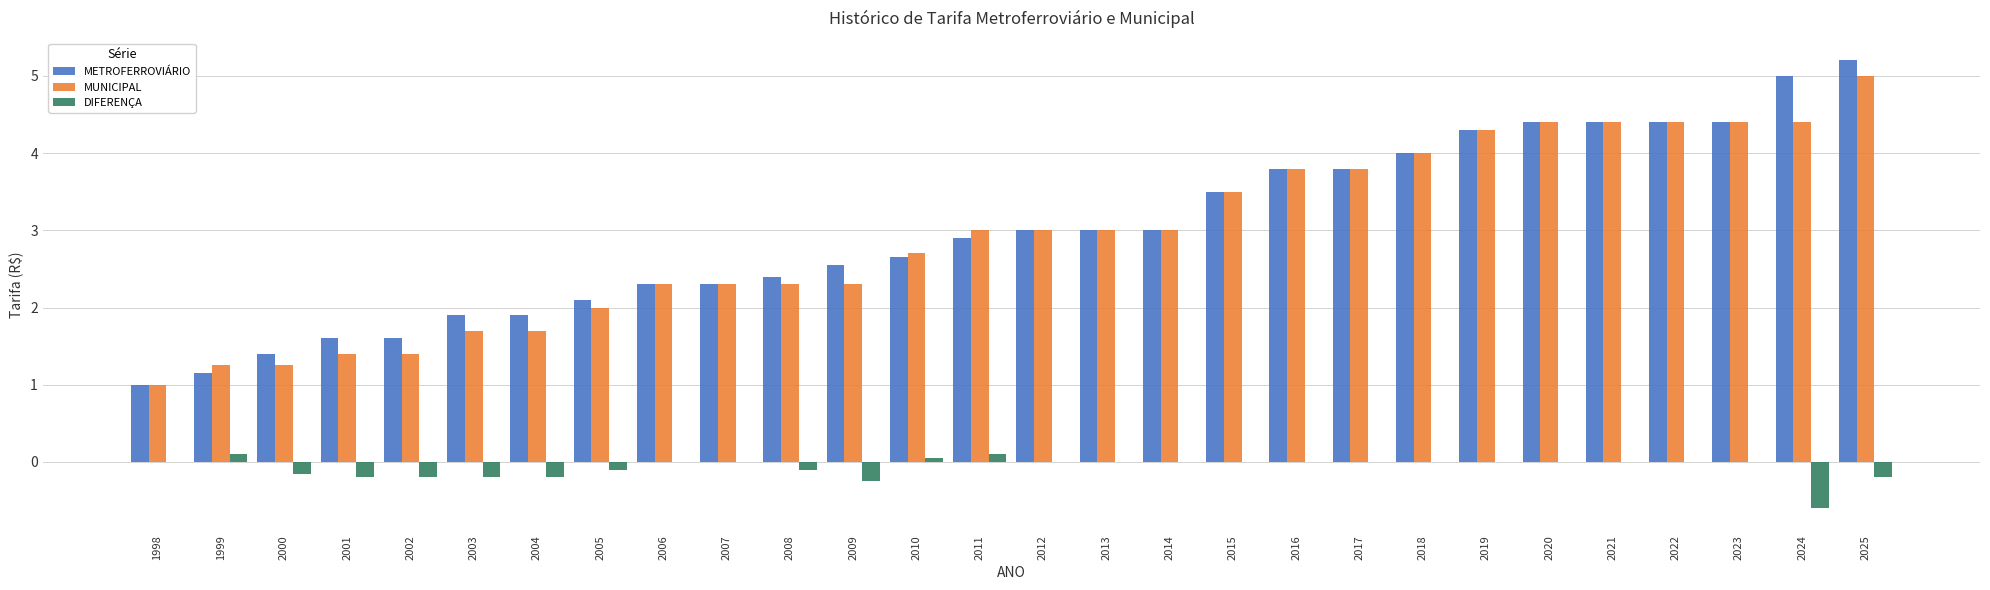

Which series changed the most between 2005 and 2021?

MUNICIPAL